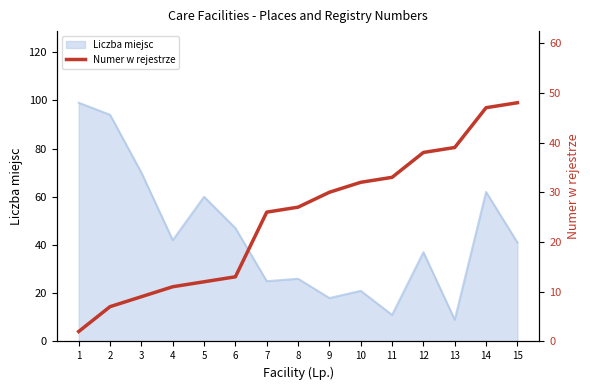

The value of Liczba miejsc at 14 is 86. True or false?

False